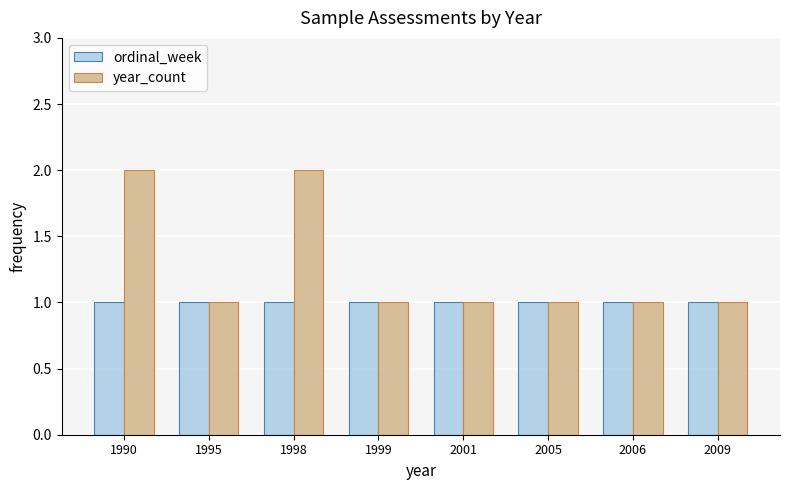

What is the total value across all series at 2009?

2